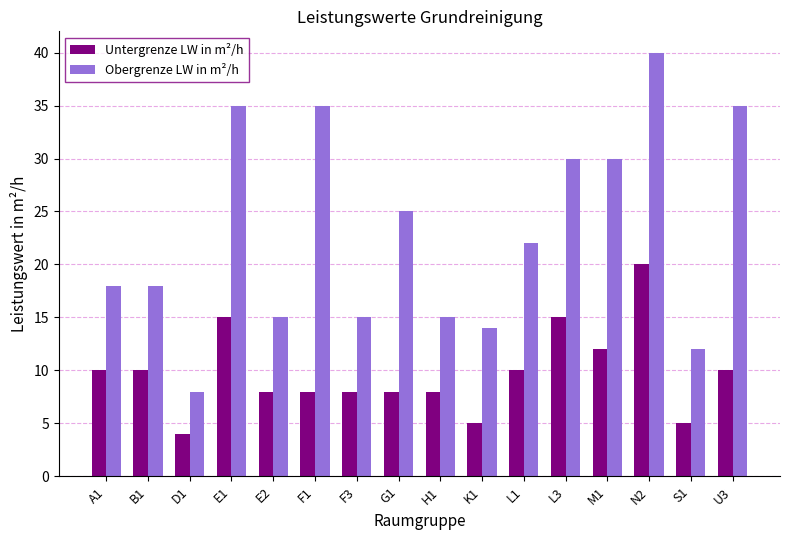

What value does the Obergrenze LW in m²/h series have at U3?

35